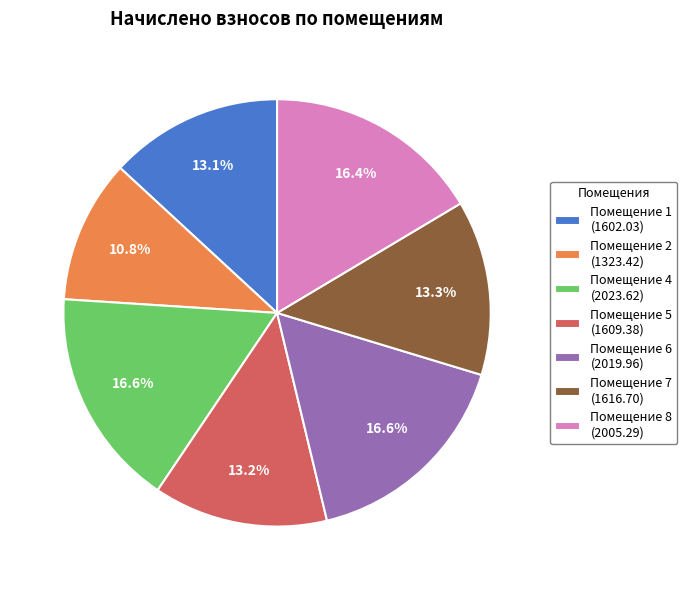

To the nearest percent, what is the difference between the largest and smallest slice percentages?

6%